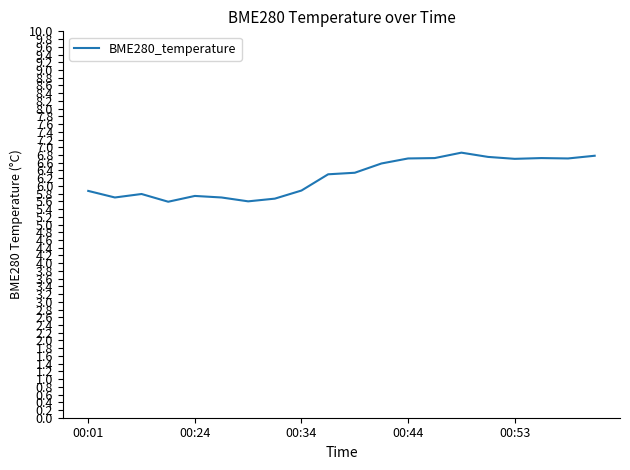

Does the chart have visible grid lines?

No